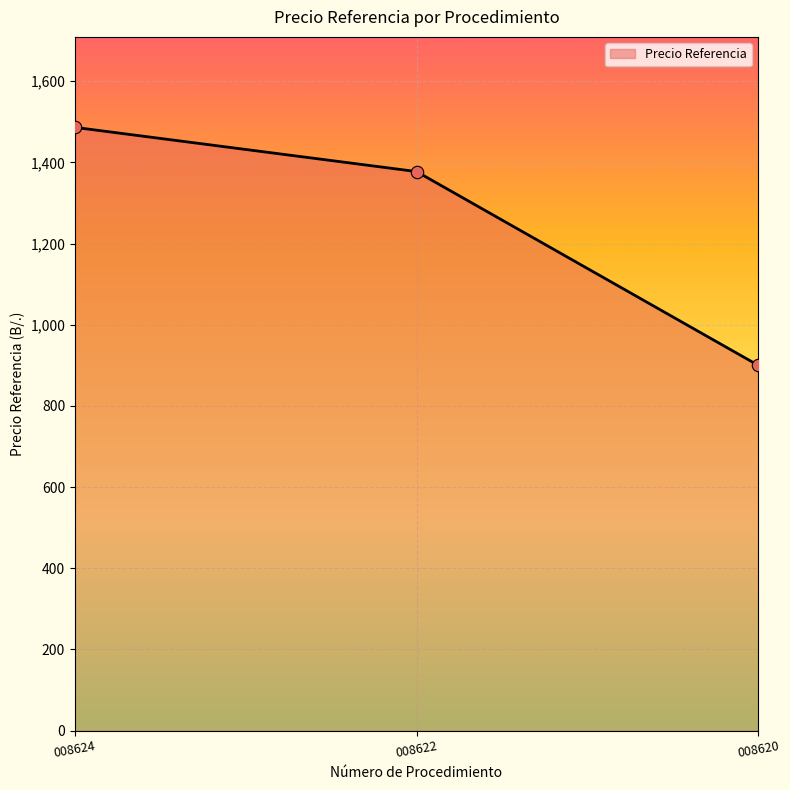

Approximately how many times larger is the value at 008622 compared to 008620?

1.5